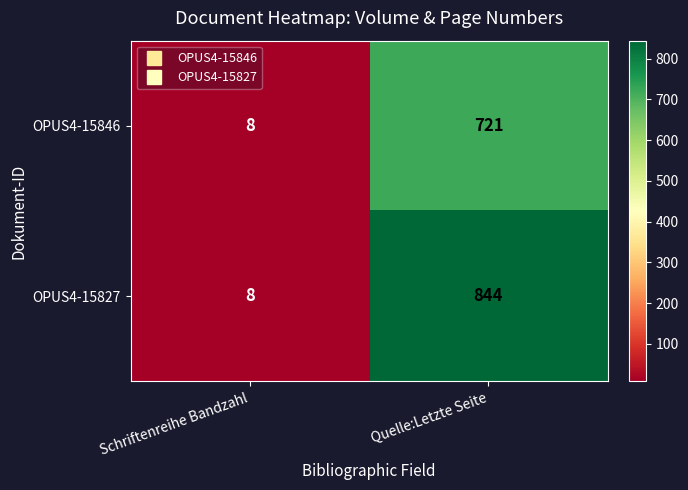

The value of OPUS4-15827 at Schriftenreihe Bandzahl is 8. True or false?

True